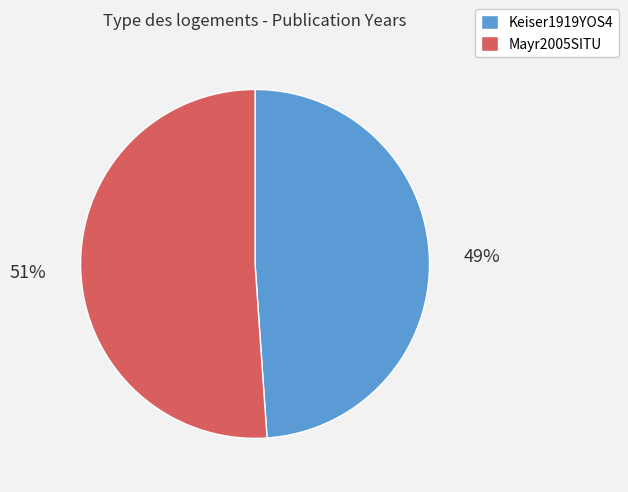

What is the smallest slice in the pie chart?

Keiser1919YOS4